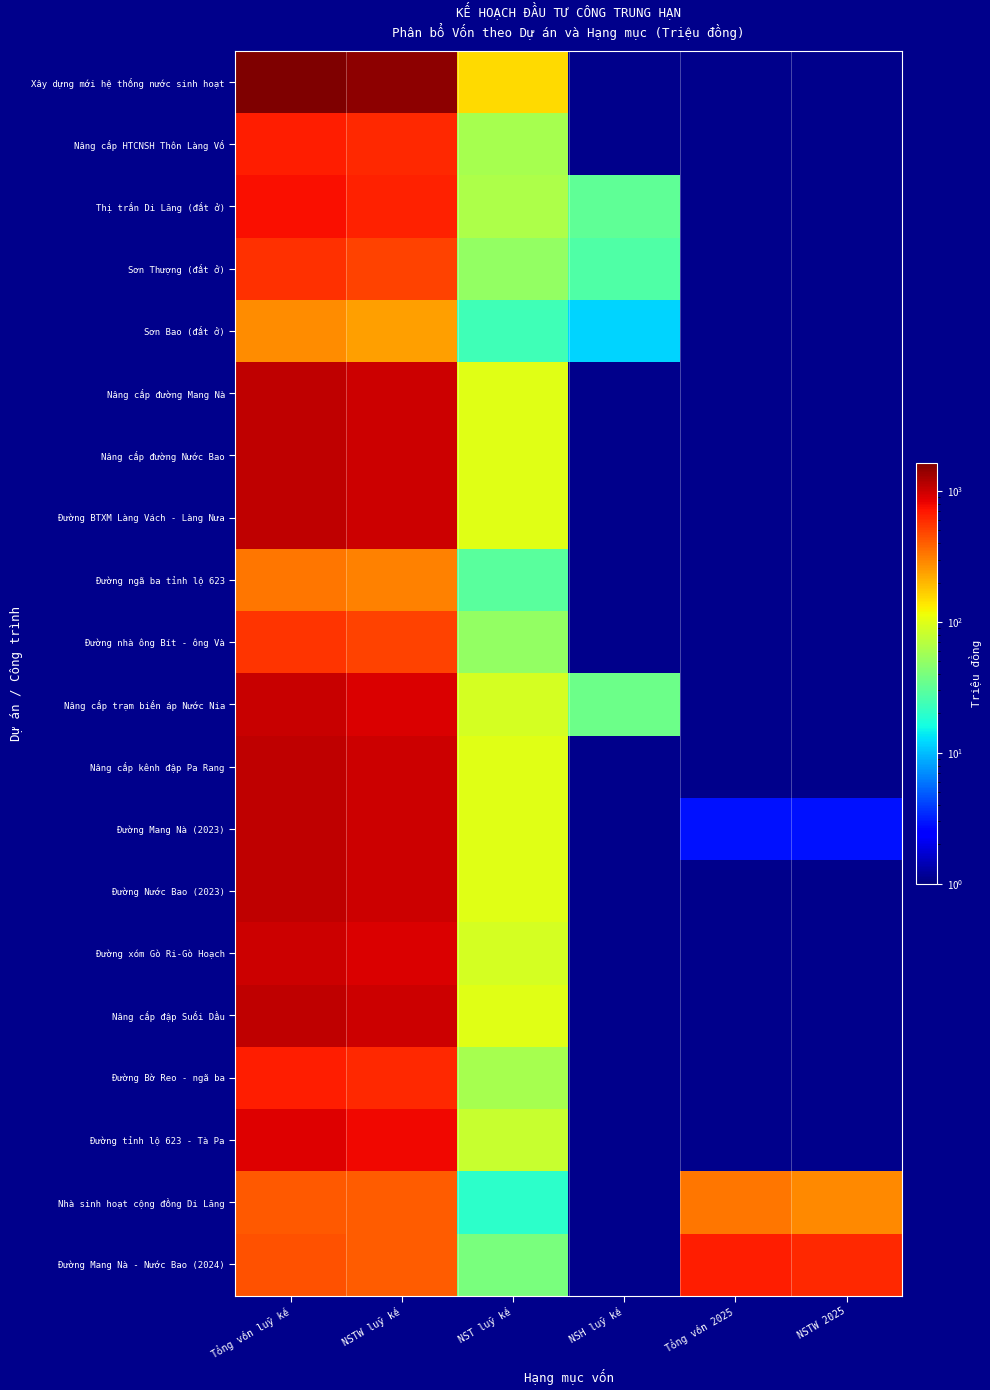

What is the difference between the highest and lowest values at NSTW luỹ kế?

1260.0